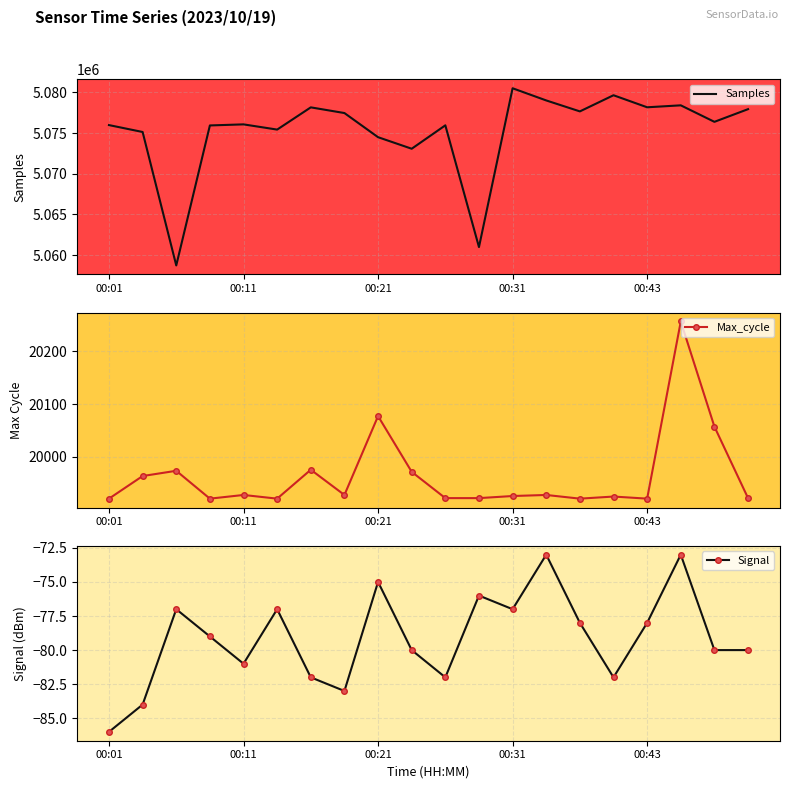

At 10, list the series in order from smallest to largest.

Signal, Max_cycle, Samples